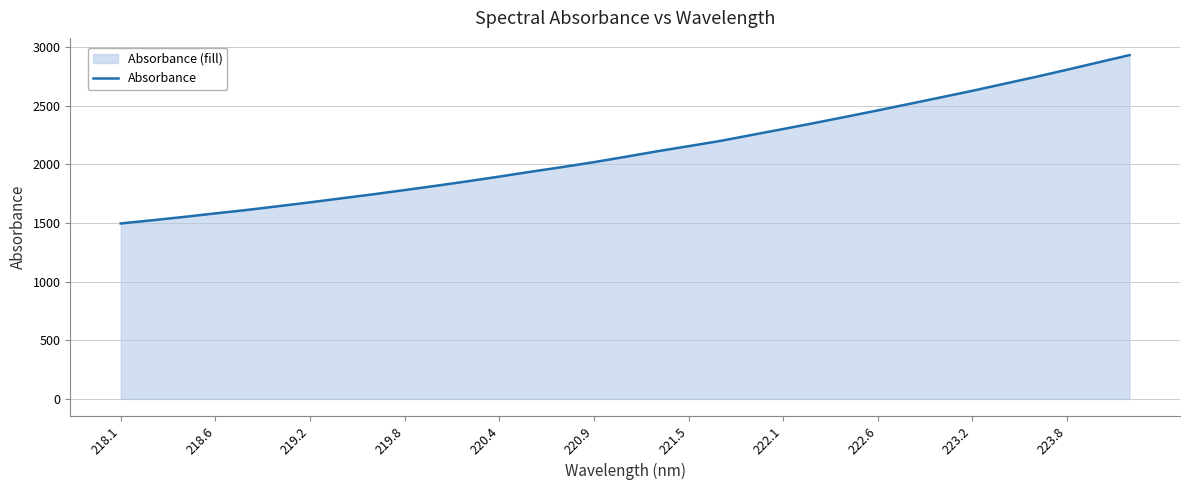

The chart shows a value of 2806.8 at 223.8. True or false?

True